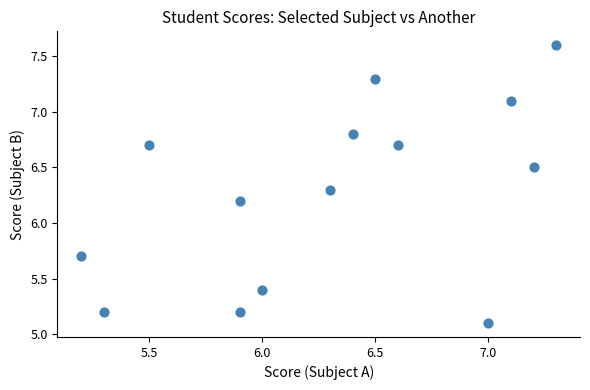

What Y value in the scatter plot is closest to 6?

6.2